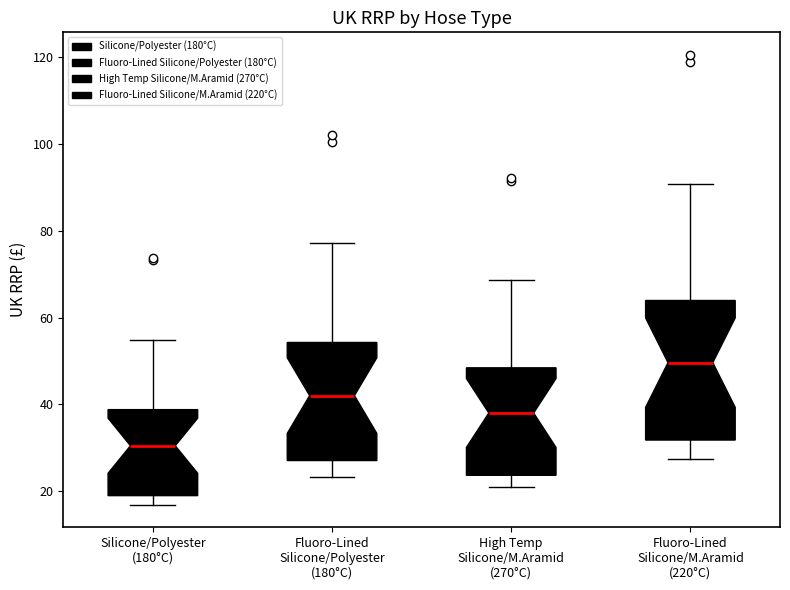

Which box is the tallest, from its lower edge to its upper edge?

Fluoro-Lined Silicone/M.Aramid (220°C)